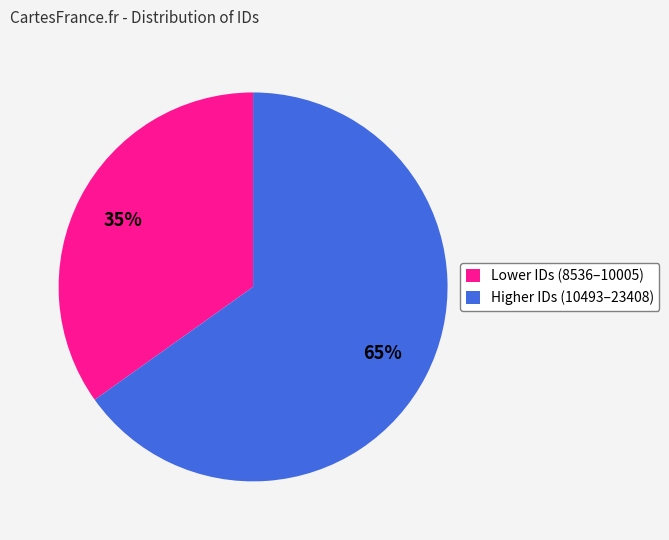

Is it true that Higher IDs (10493–23408) is 59% of the pie?

False